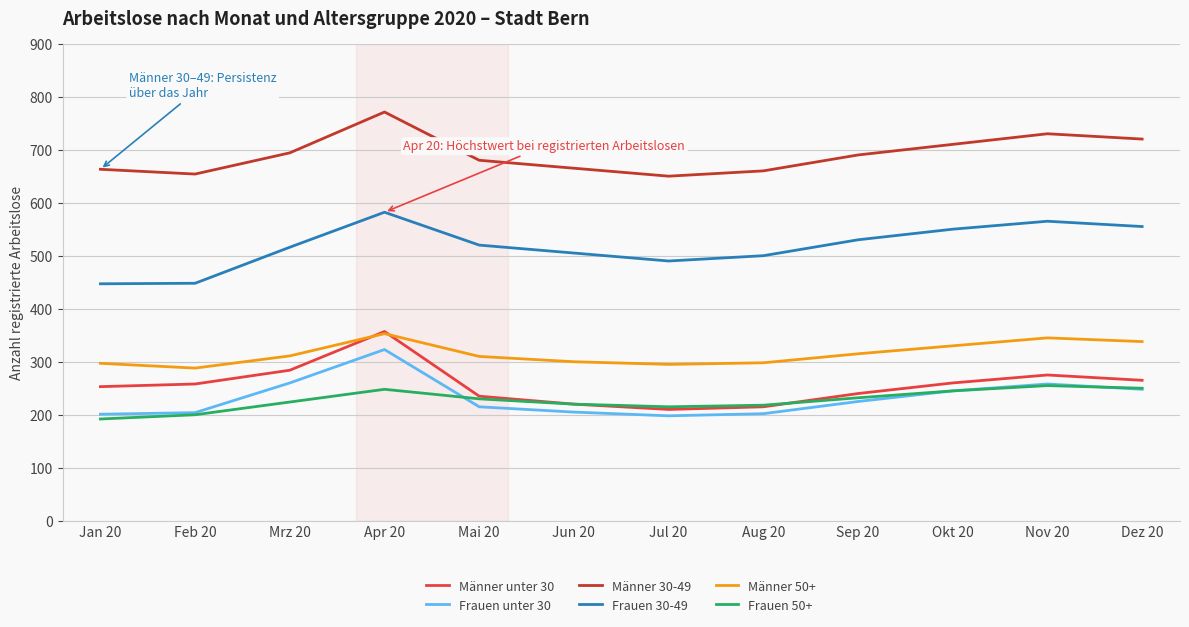

Is the value of Frauen unter 30 at Aug 20 greater than the value of Männer unter 30 at Sep 20?

No